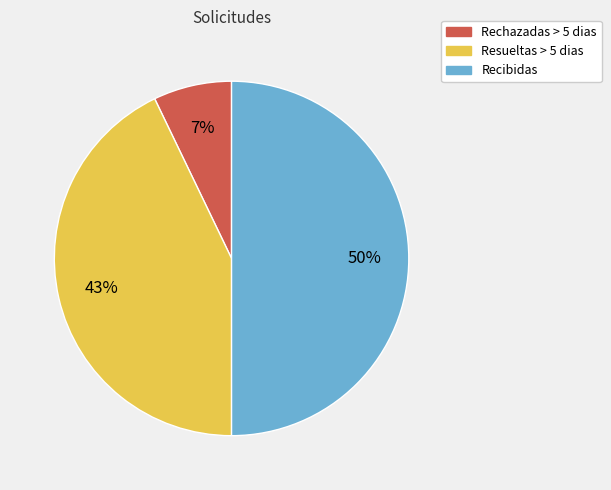

To the nearest percent, what is the difference between the largest and smallest slice percentages?

43%